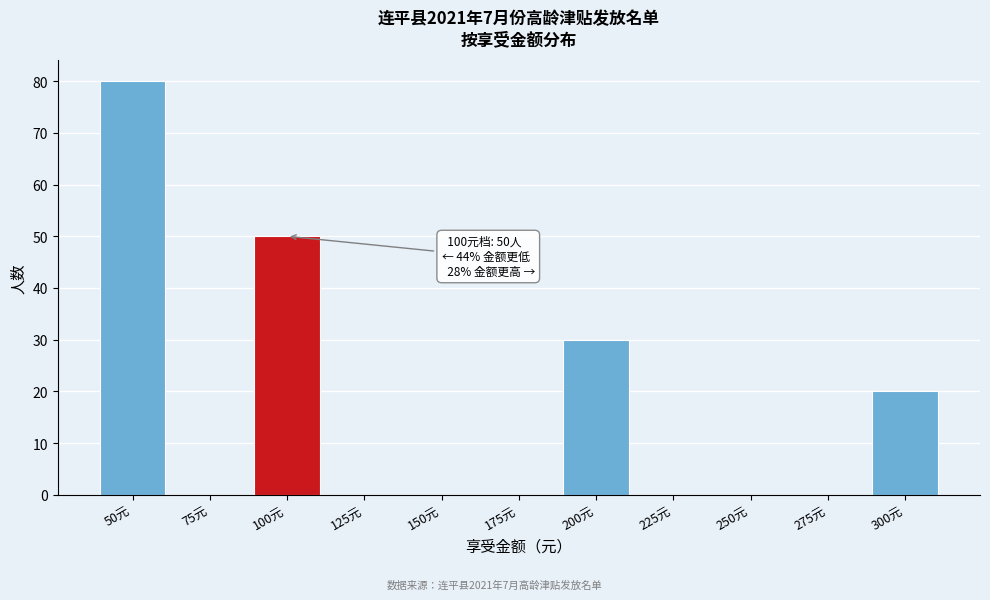

Reading left to right, extract all data points from this chart.

50元=80	75元=0	100元=50	125元=0	150元=0	175元=0	200元=30	225元=0	250元=0	275元=0	300元=20